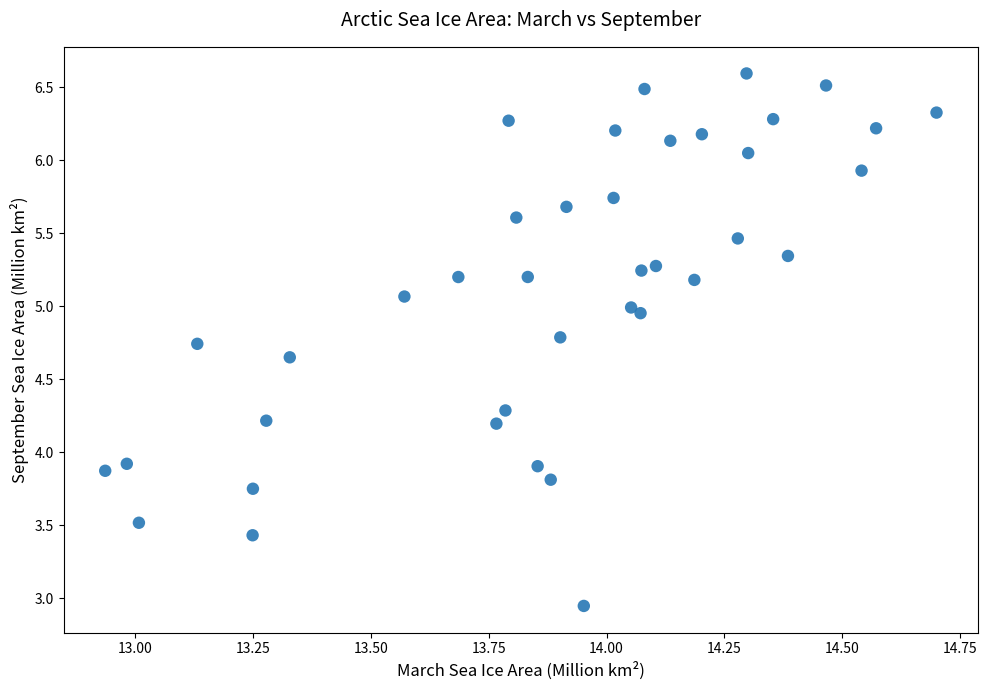

What is the range of Y values (max minus min)?

3.6